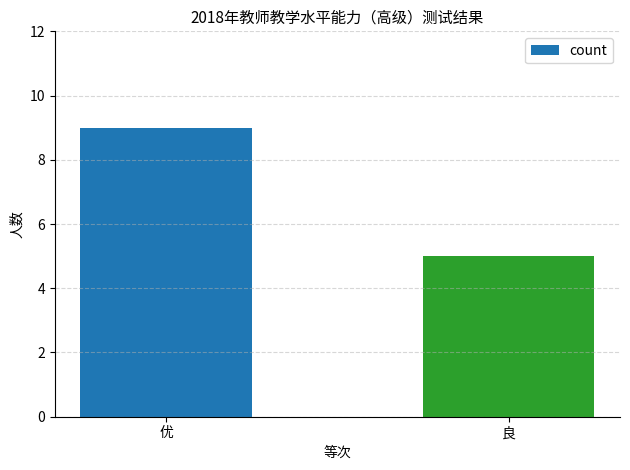

Reading left to right, transcribe all the data shown in this chart.

优=9	良=5